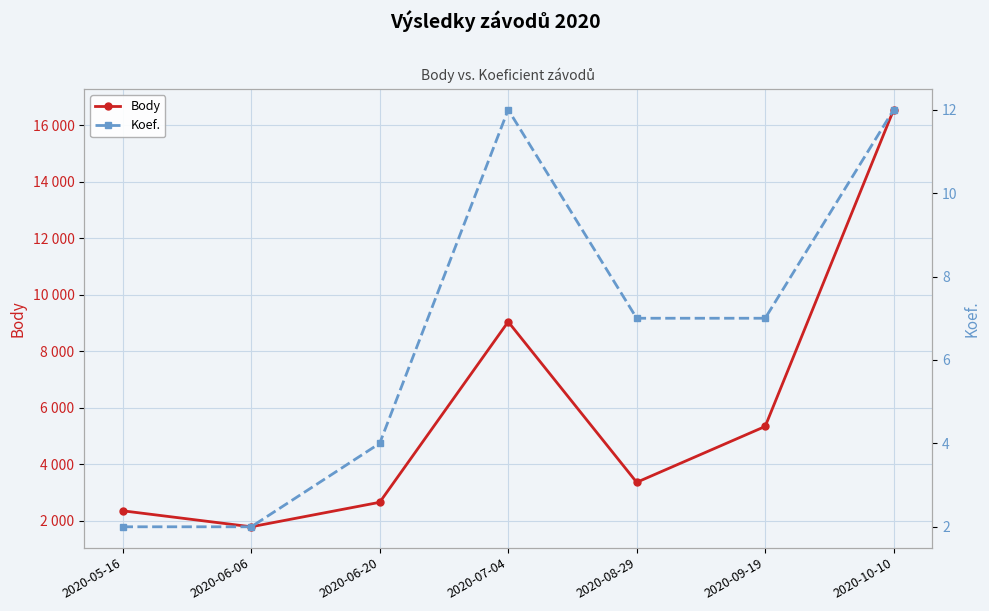

Reading right to left, transcribe all the data shown in this chart.

Body: 16557	5346	3368	9051	2661	1794	2360
Koef.: 12	7	7	12	4	2	2